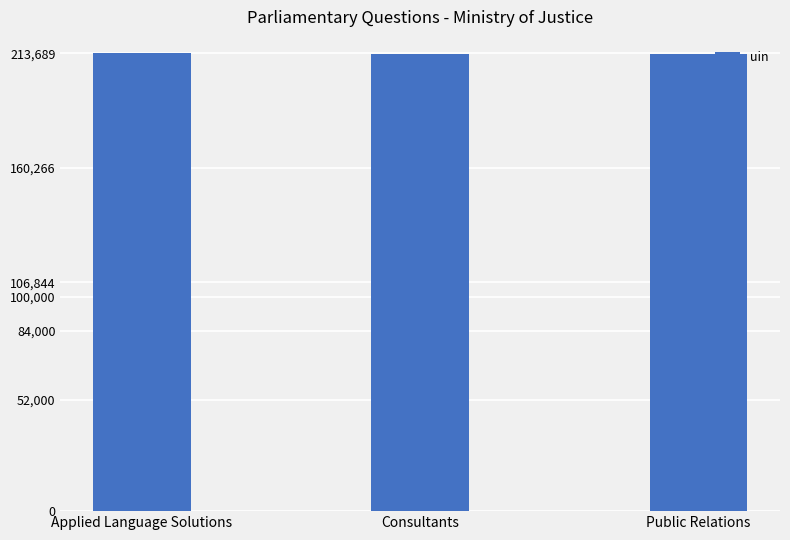

How many bars are there in total?

3